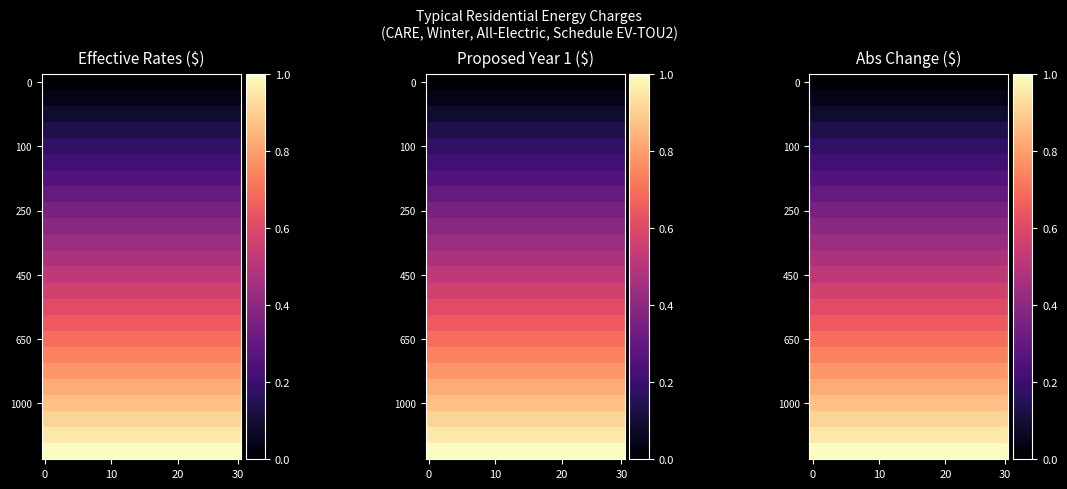

What is the total value across all series at 10?

12.0